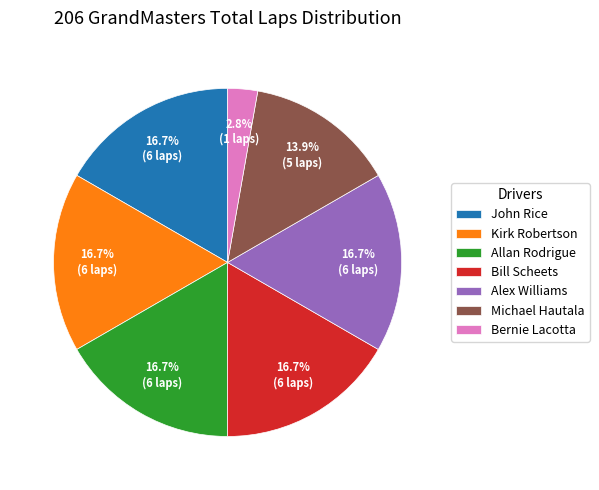

Is the sum of Bernie Lacotta and John Rice greater than half?

No